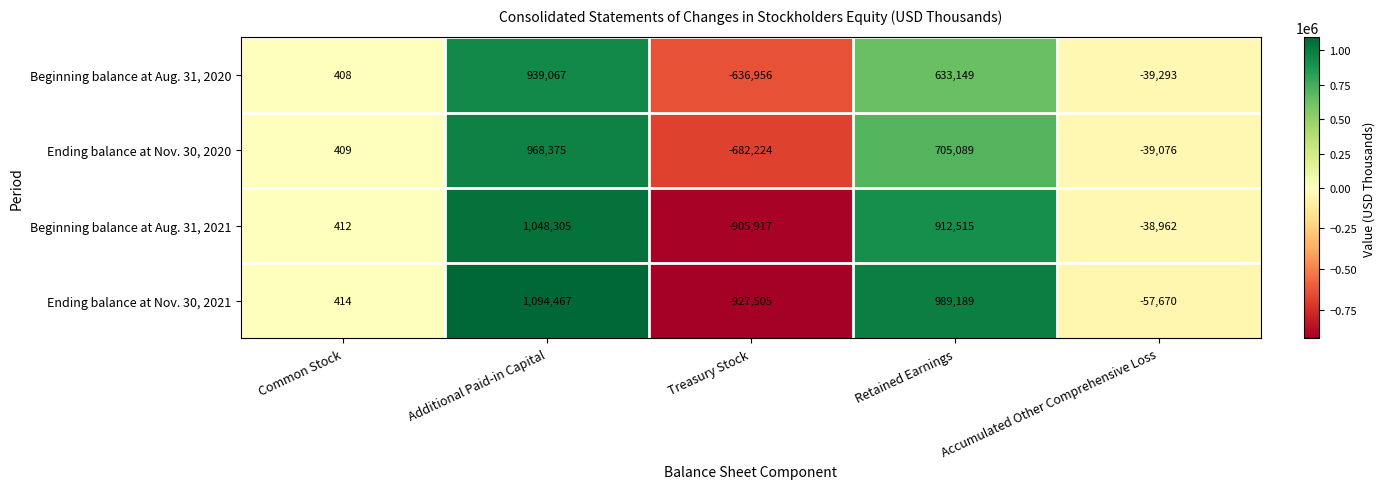

List the series in order of their peak value, highest first.

Ending balance at Nov. 30, 2021, Beginning balance at Aug. 31, 2021, Ending balance at Nov. 30, 2020, Beginning balance at Aug. 31, 2020